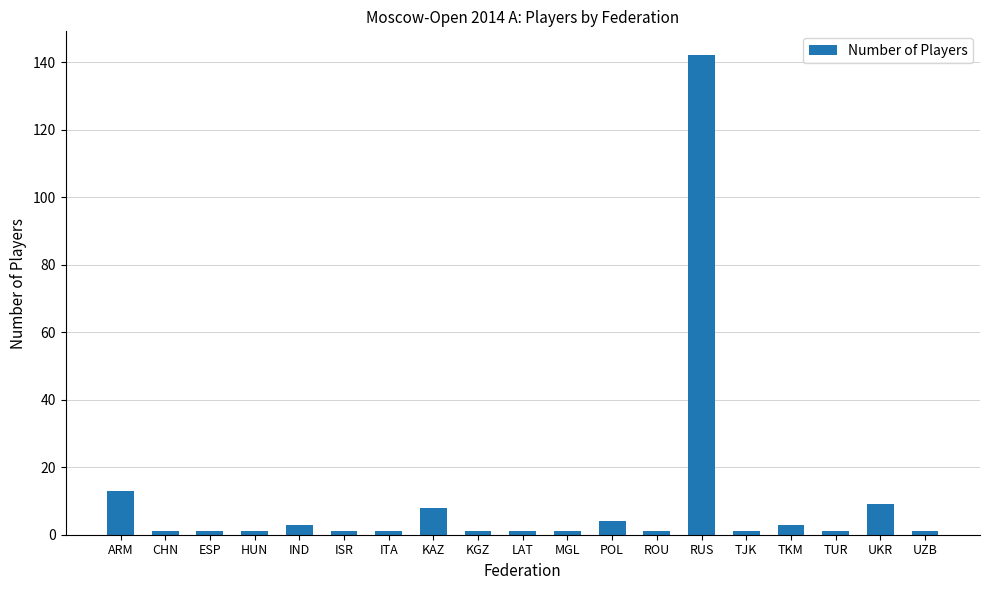

What is the label of the 10th bar from the left?

LAT